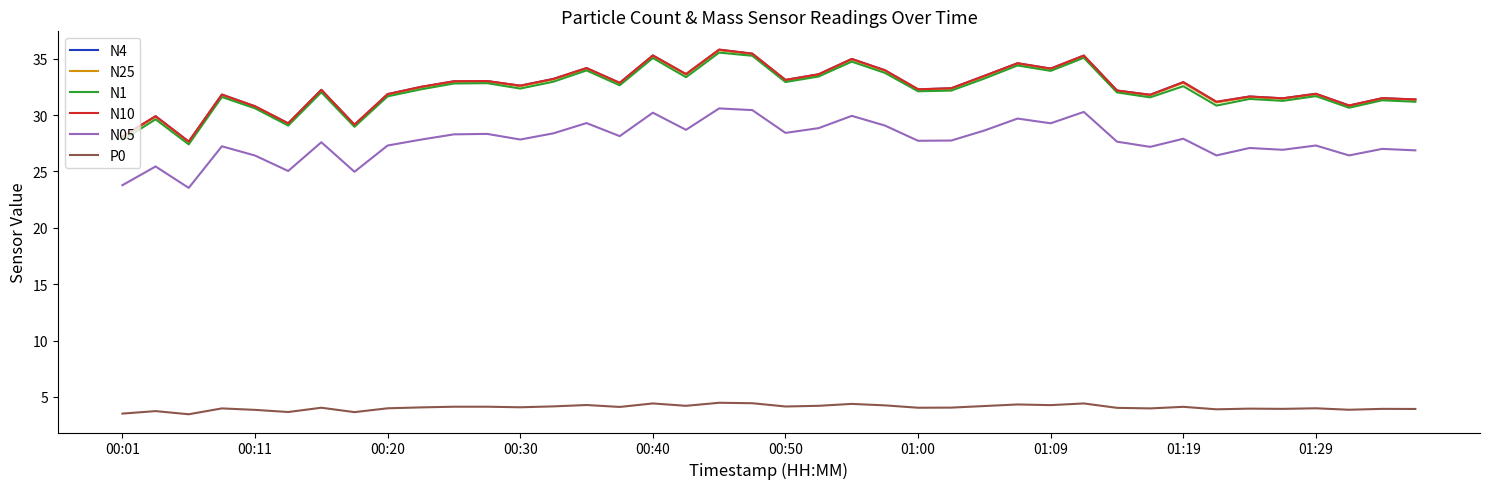

True or false: P0 and N4 intersect in this chart.

False